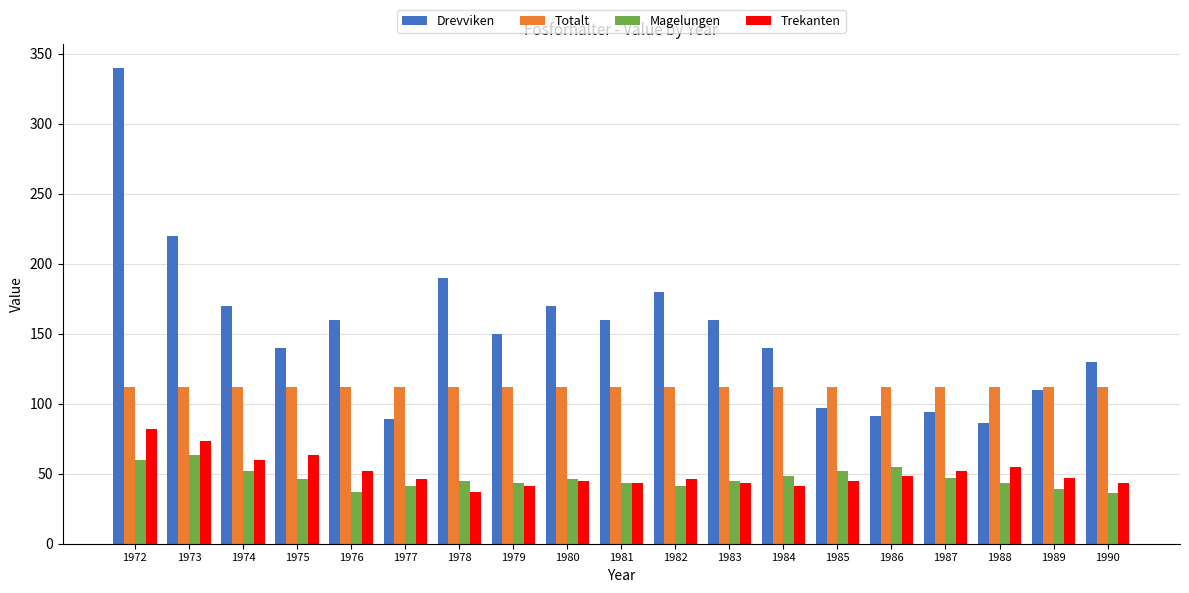

Which series has the largest total across all categories?

Drevviken